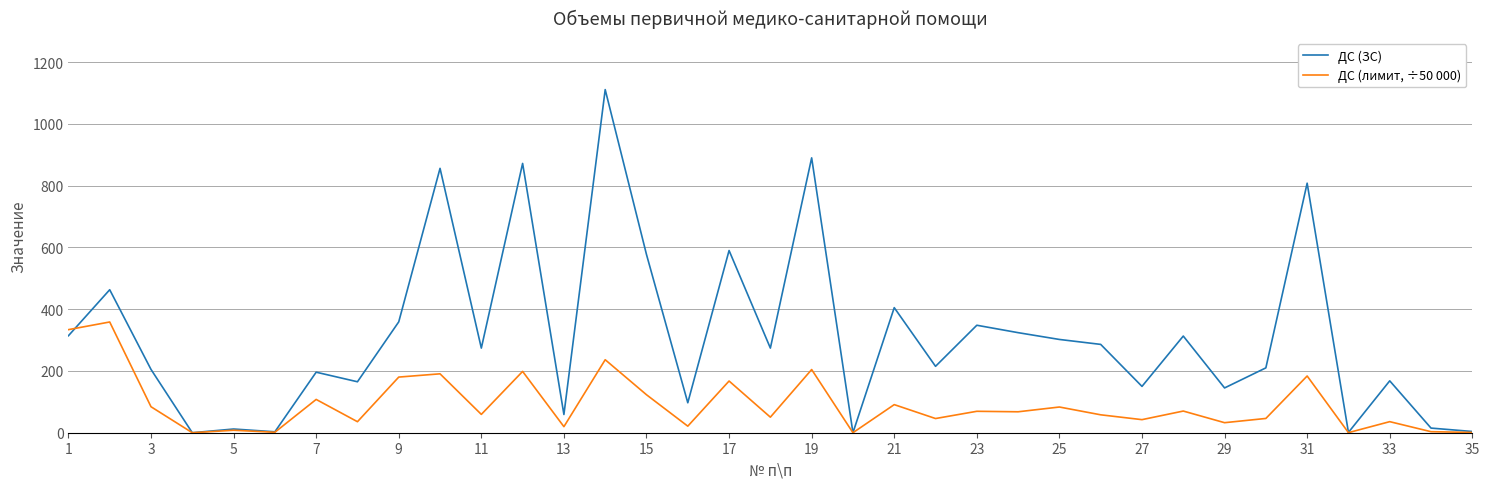

What is the maximum value for ДС (лимит, ÷50 000)?

358.6